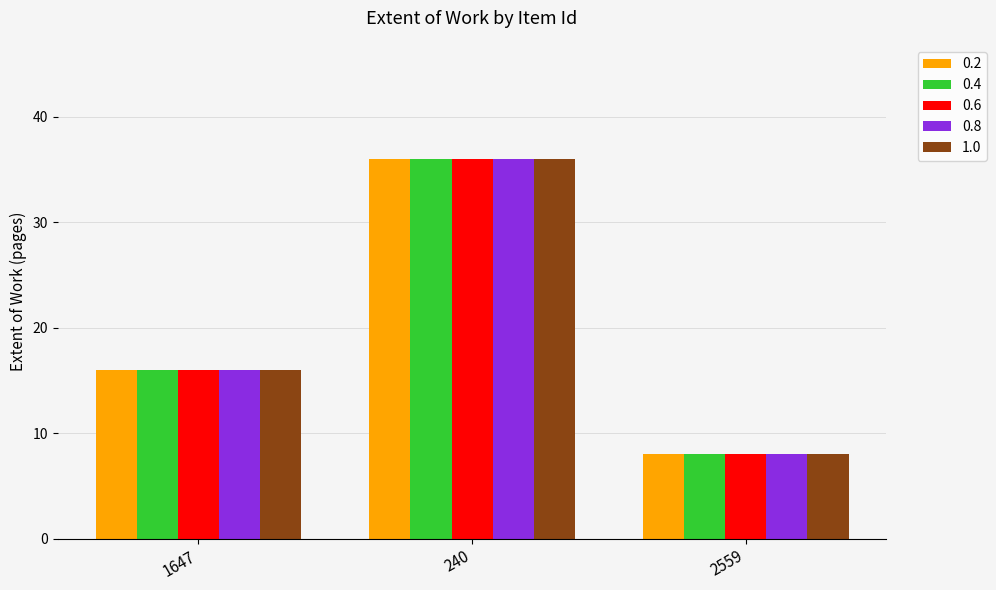

How many groups of bars are there?

3